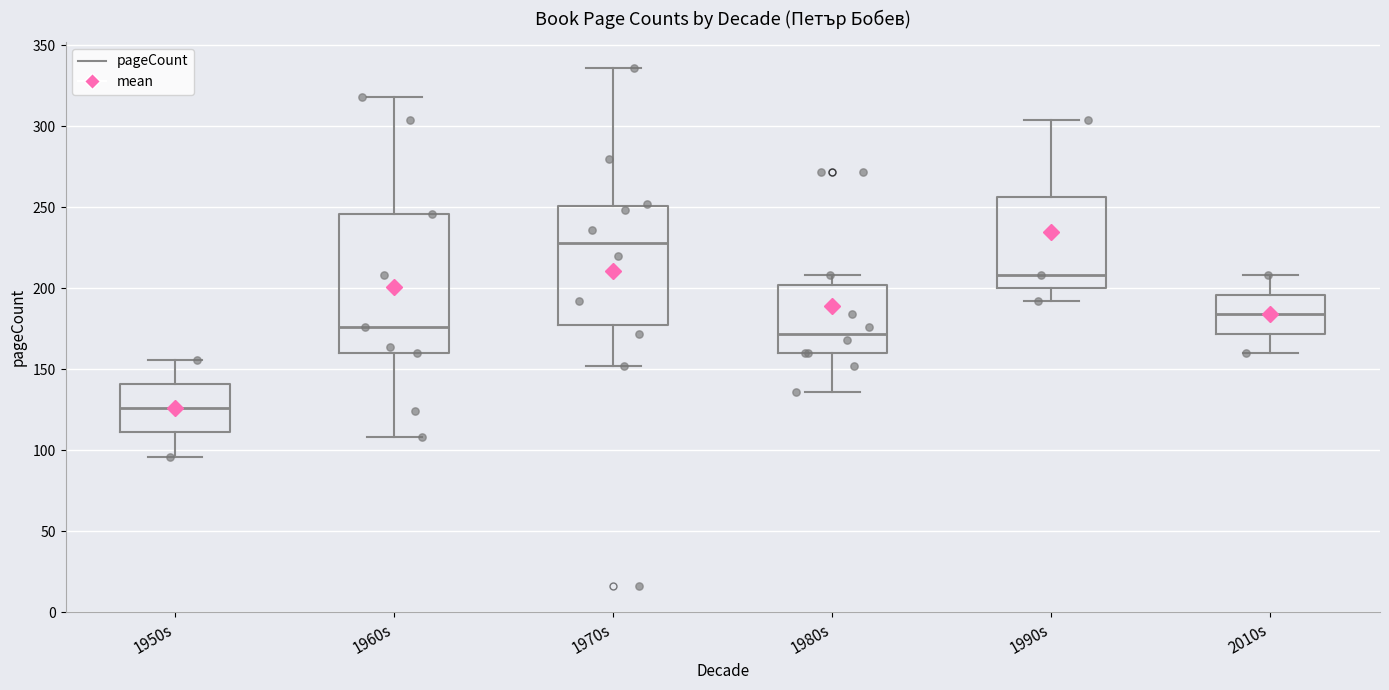

Comparing the boxes themselves (not the whiskers), which one is the tallest?

1960s